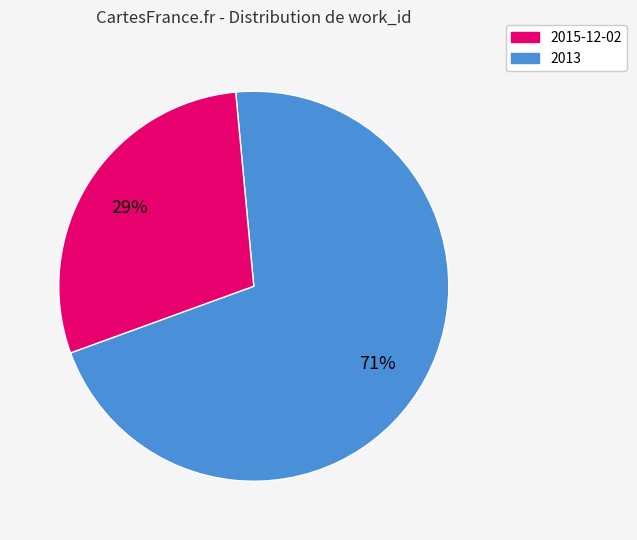

To the nearest percent, what is the average slice percentage?

50%